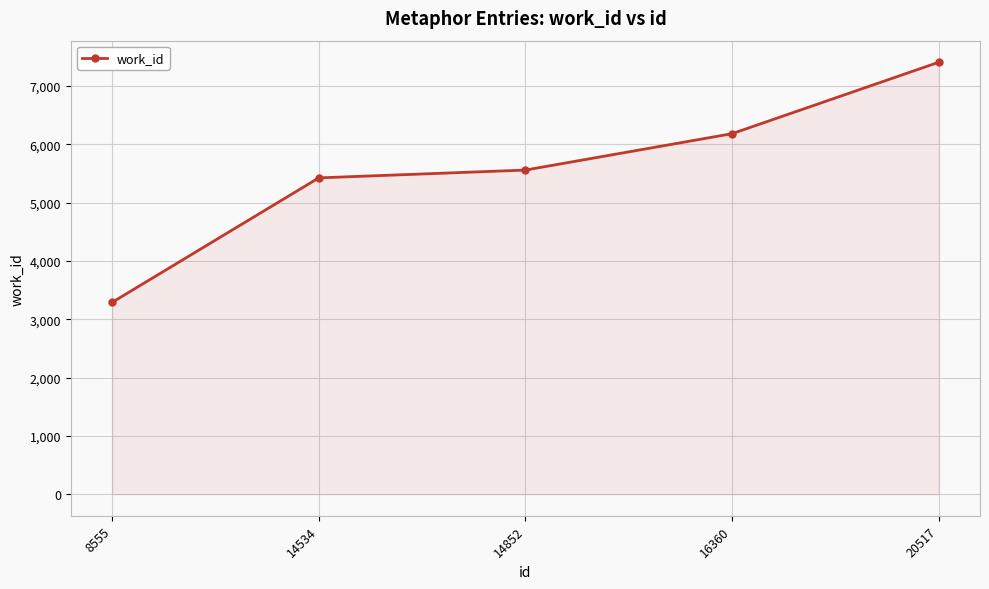

The value at 16360 is 6183. True or false?

True